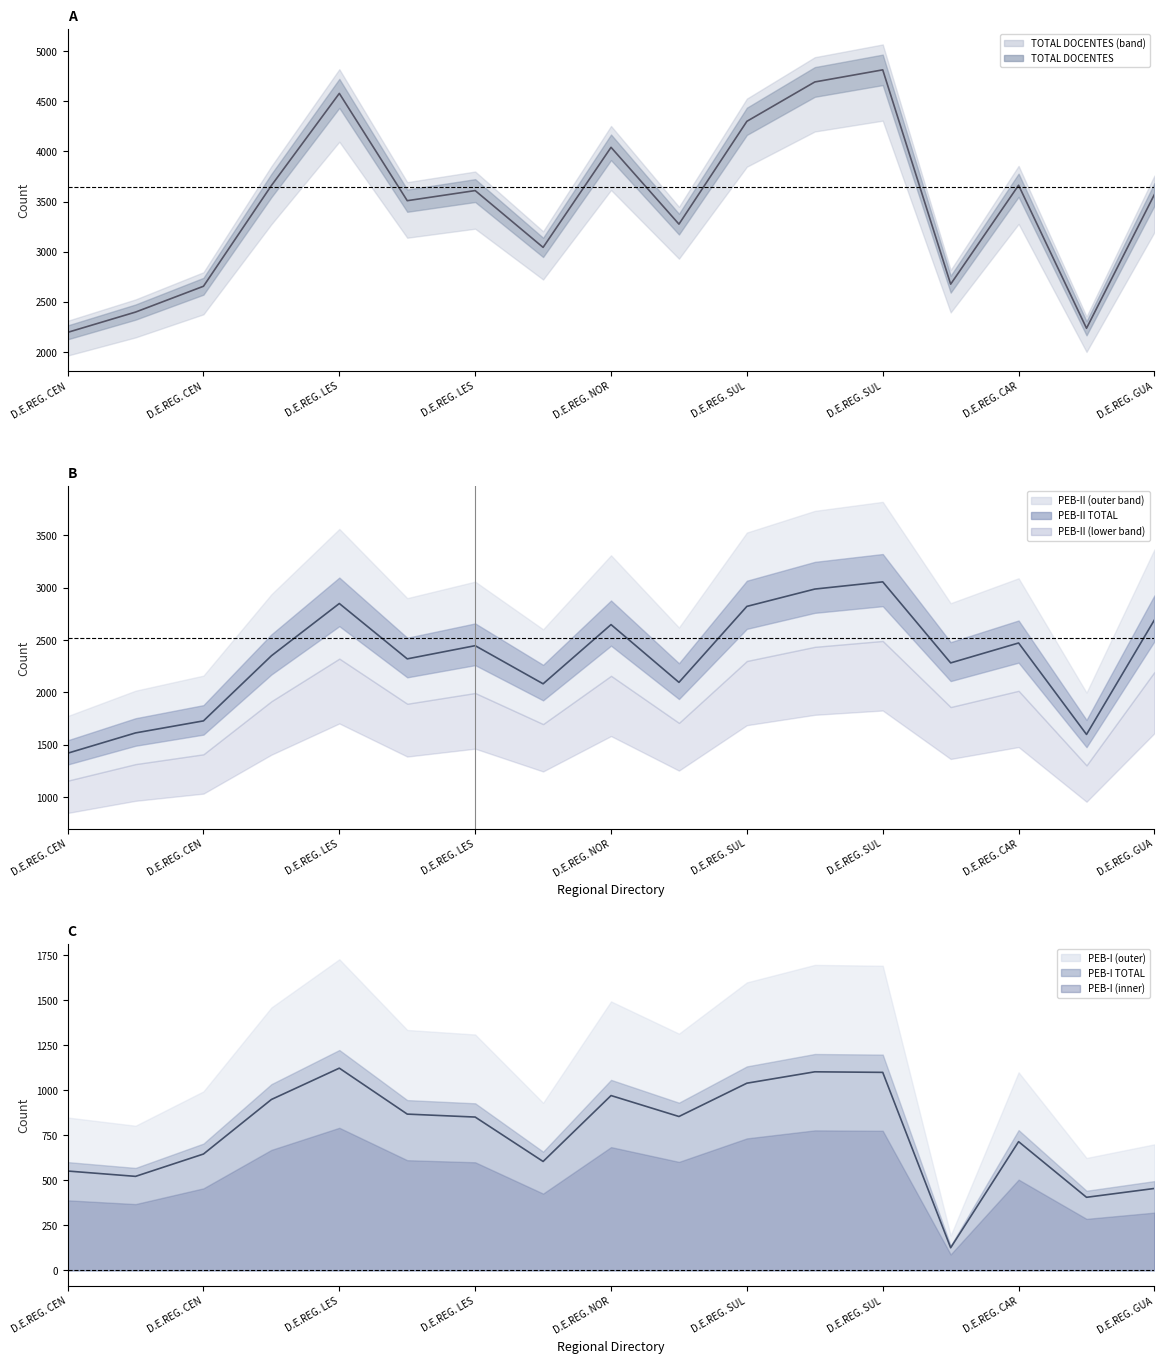

What is the spread (max minus min) of values at D.E.REG. LESTE 3?

2641.9